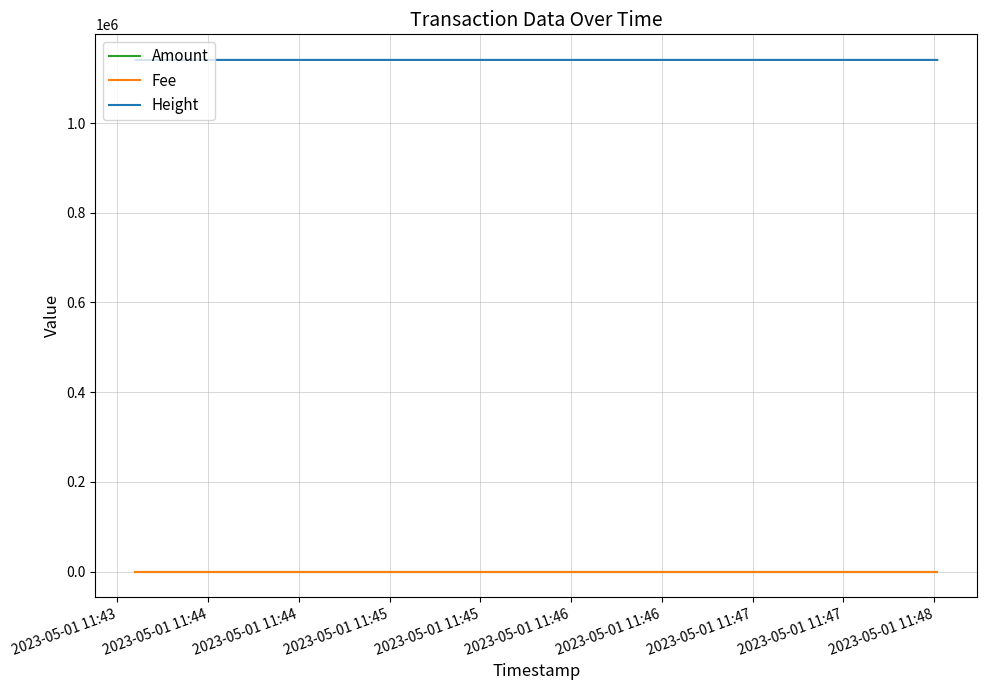

At which category is the sum across all series the highest?

2023-05-01 11:44